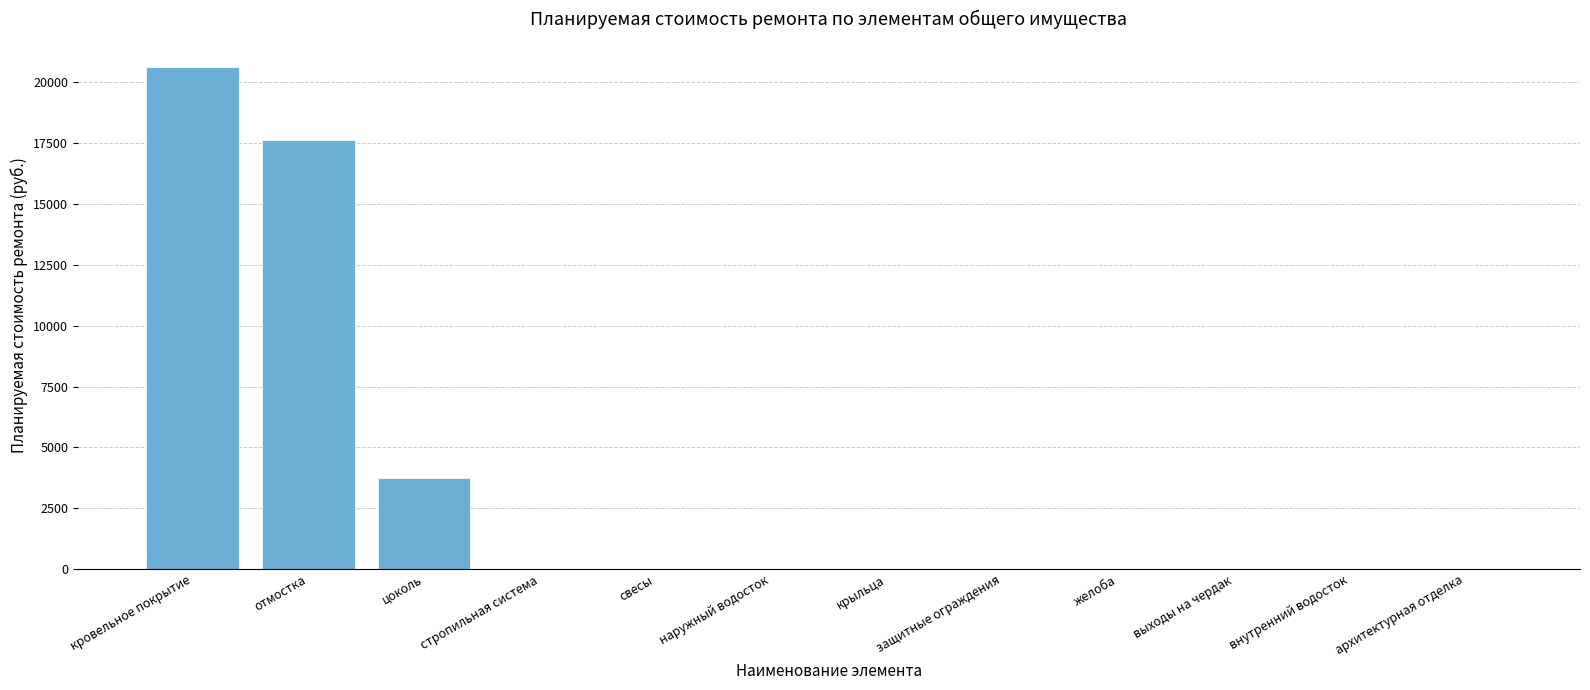

Reading right to left, list all the values displayed in this chart.

архитектурная отделка=0.0	внутренний водосток=0.0	выходы на чердак=0.0	желоба=0.0	защитные ограждения=0.0	крыльца=0.0	наружный водосток=0.0	свесы=0.0	стропильная система=0.0	цоколь=3742.2	отмостка=17632.1	кровельное покрытие=20628.5